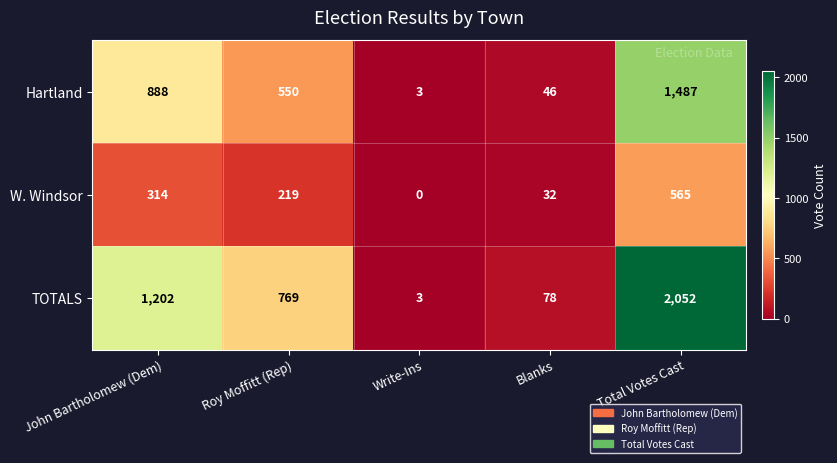

At which label does W. Windsor reach its minimum?

Write-Ins